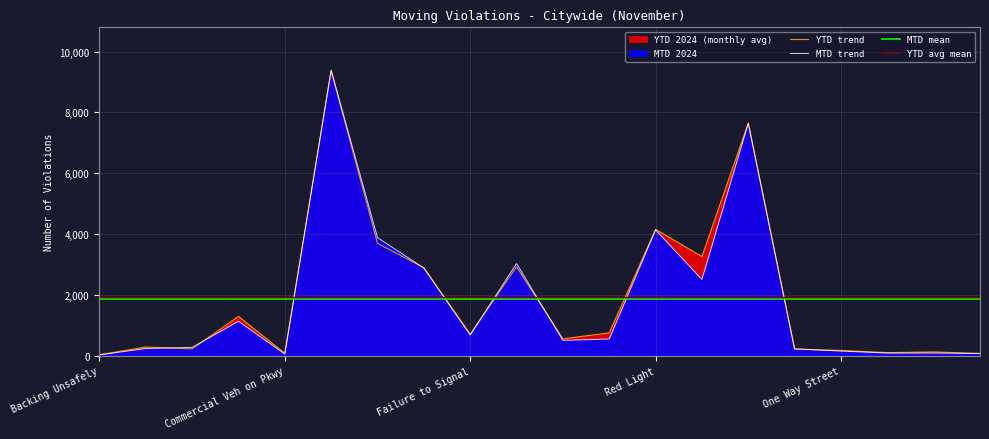

Is it true that MTD 2024 equals 3881.0 at Equipment?

True